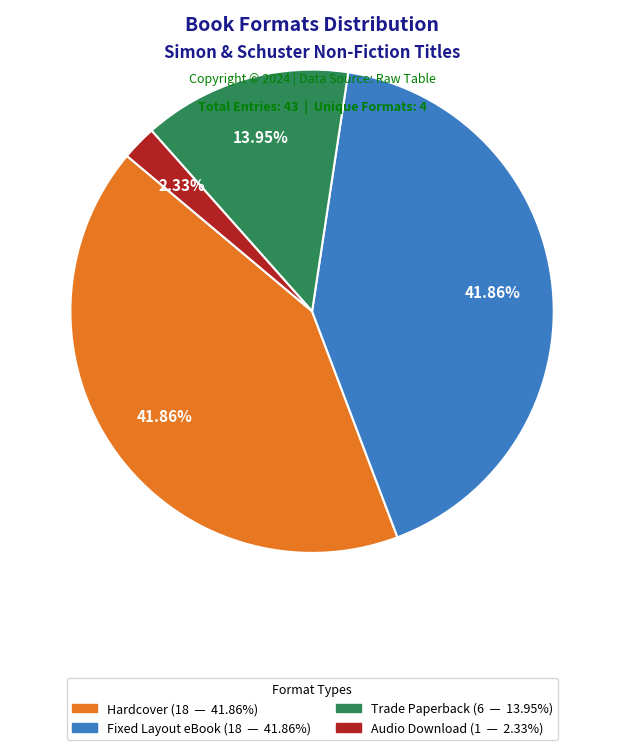

Do Audio Download and Fixed Layout eBook together represent more than half of the pie?

No